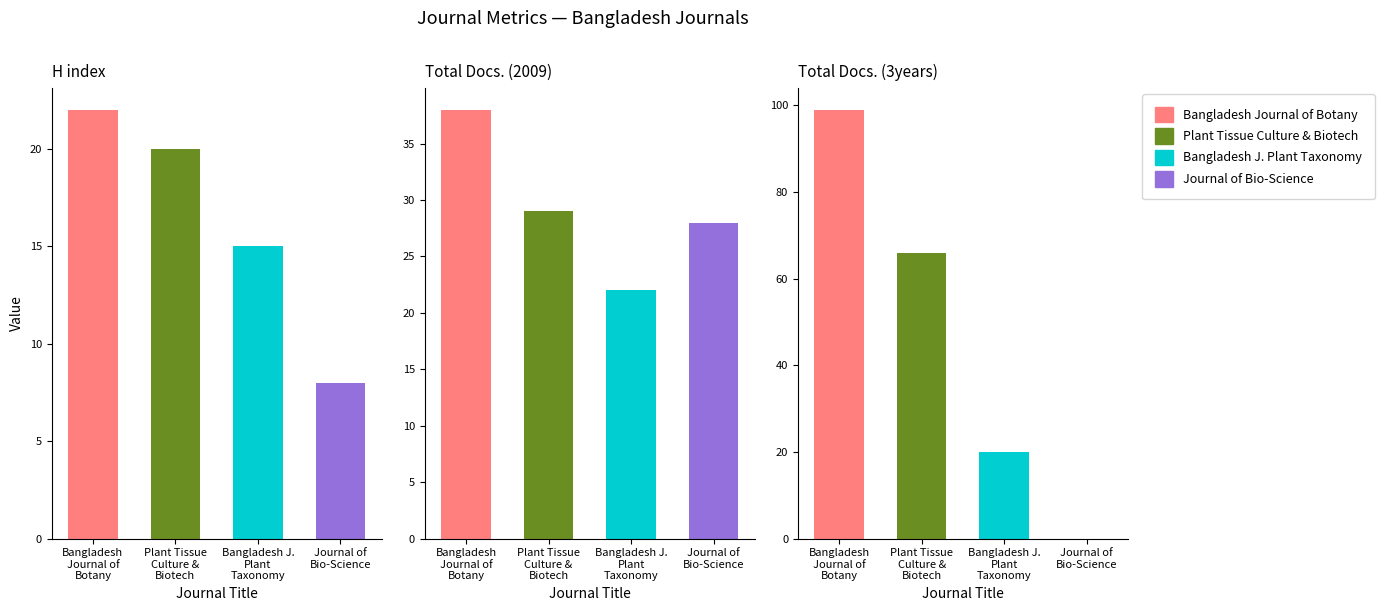

At how many categories does at least one series exceed 64?

2